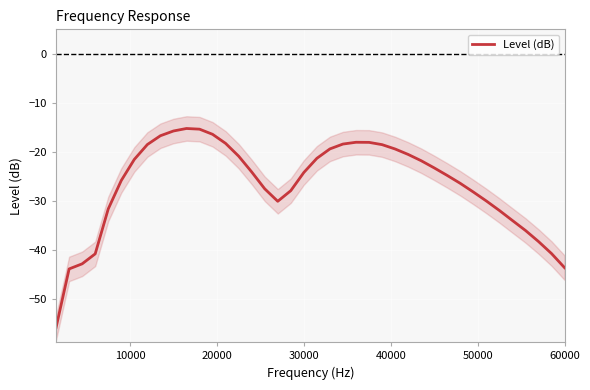

Reading left to right, list all the values displayed in this chart.

-55.9	-43.9	-42.9	-40.8	-31.7	-25.9	-21.5	-18.5	-16.7	-15.8	-15.2	-15.4	-16.4	-18.3	-20.9	-24.1	-27.6	-30.1	-27.9	-24.2	-21.3	-19.4	-18.4	-18.1	-18.1	-18.5	-19.4	-20.5	-21.8	-23.3	-24.8	-26.4	-28.2	-30.0	-32.0	-34.0	-36.1	-38.3	-40.8	-43.7